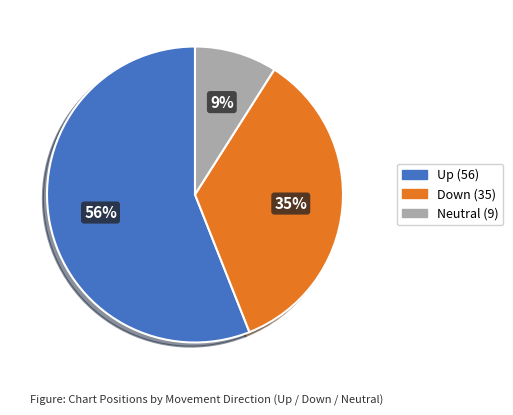

How many slices are in this pie chart?

3